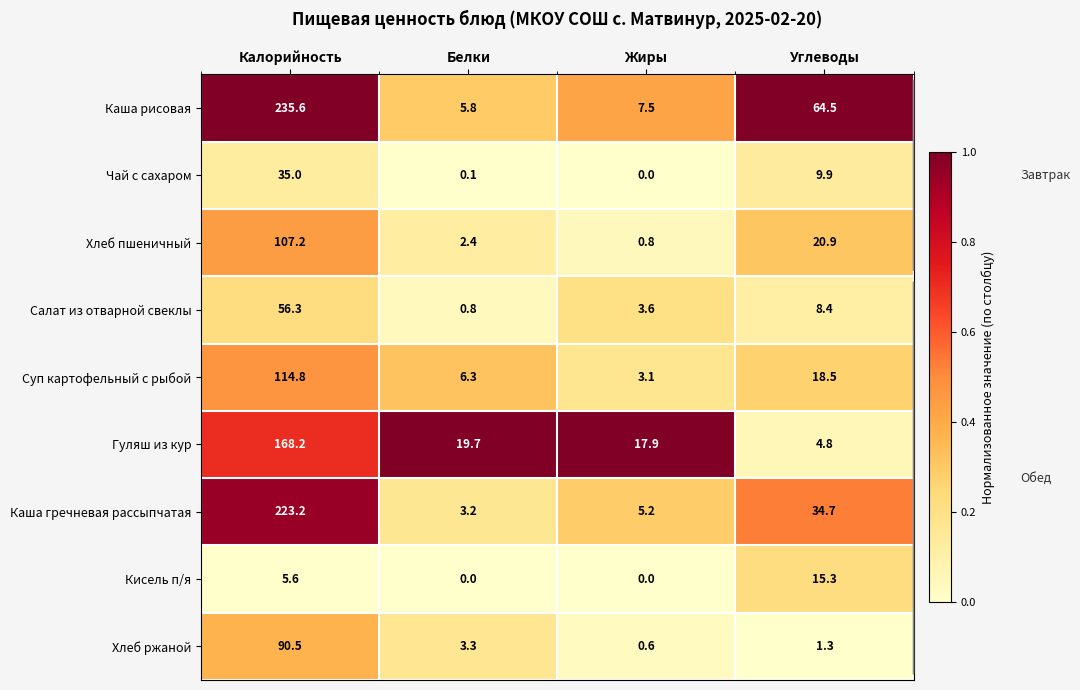

Where is Кисель п/я nearest to the value 7?

Калорийность